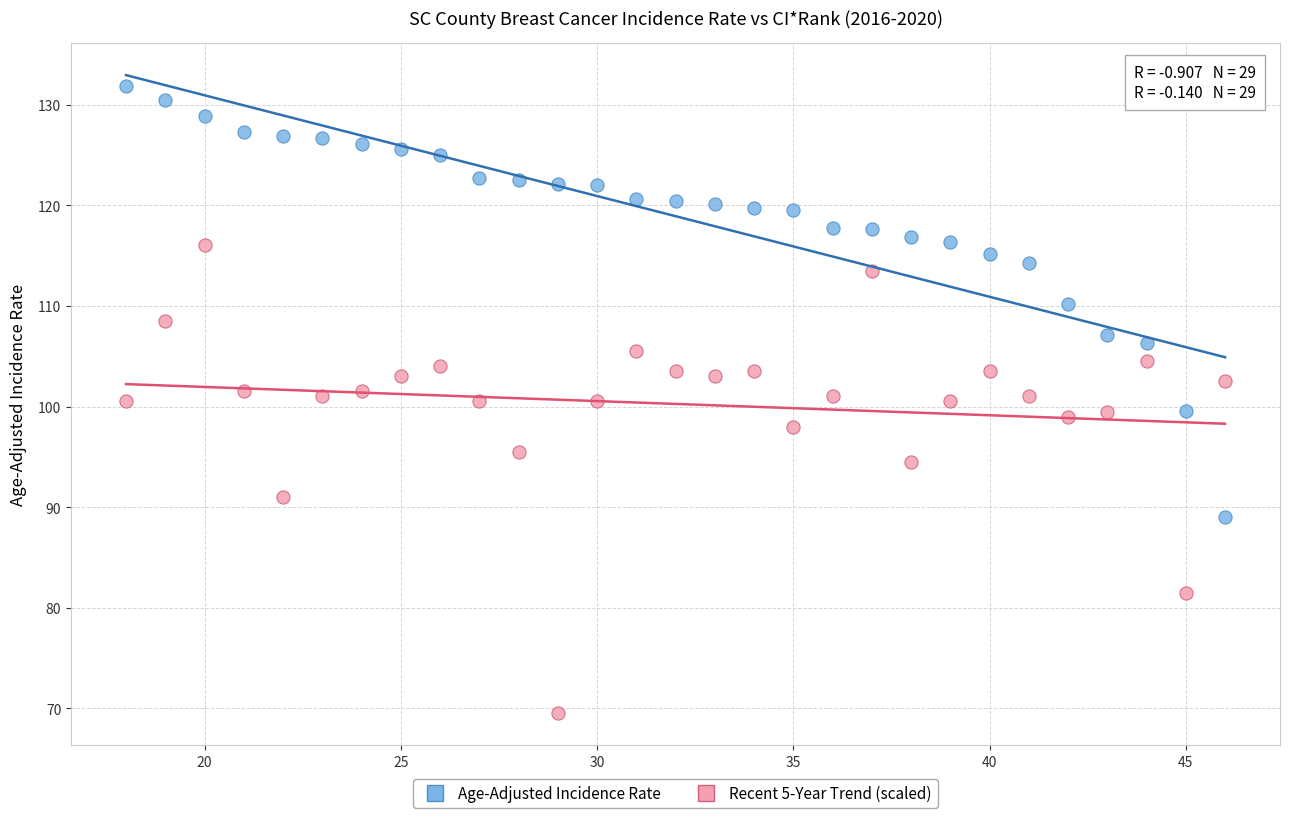

In the Recent 5-Year Trend (scaled) series, what Y value is closest to 92?

91.0